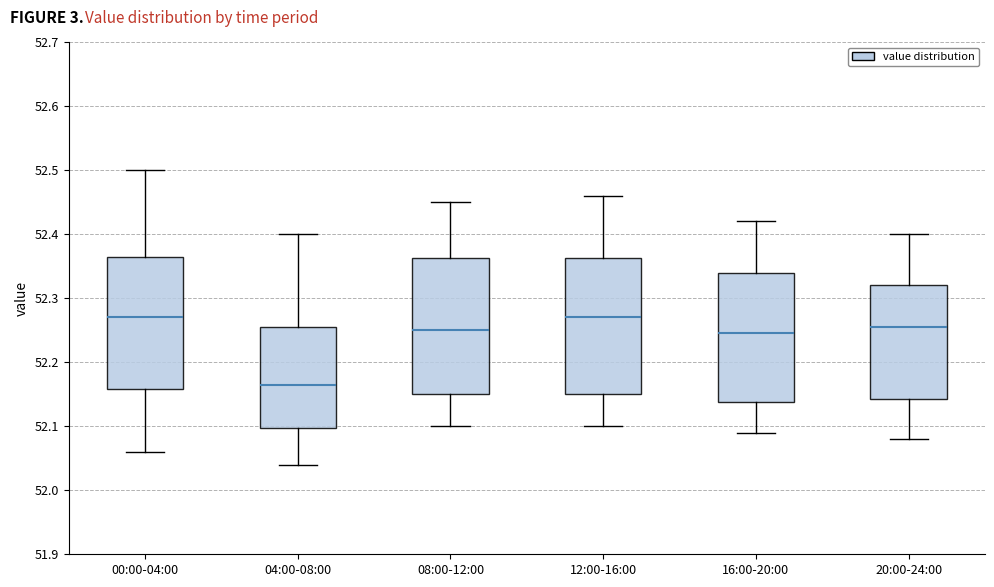

Where is the lower edge of the box for 04:00-08:00 on the y-axis? The values are not printed on the chart, so give them approximately, as read against the axis.

52.10